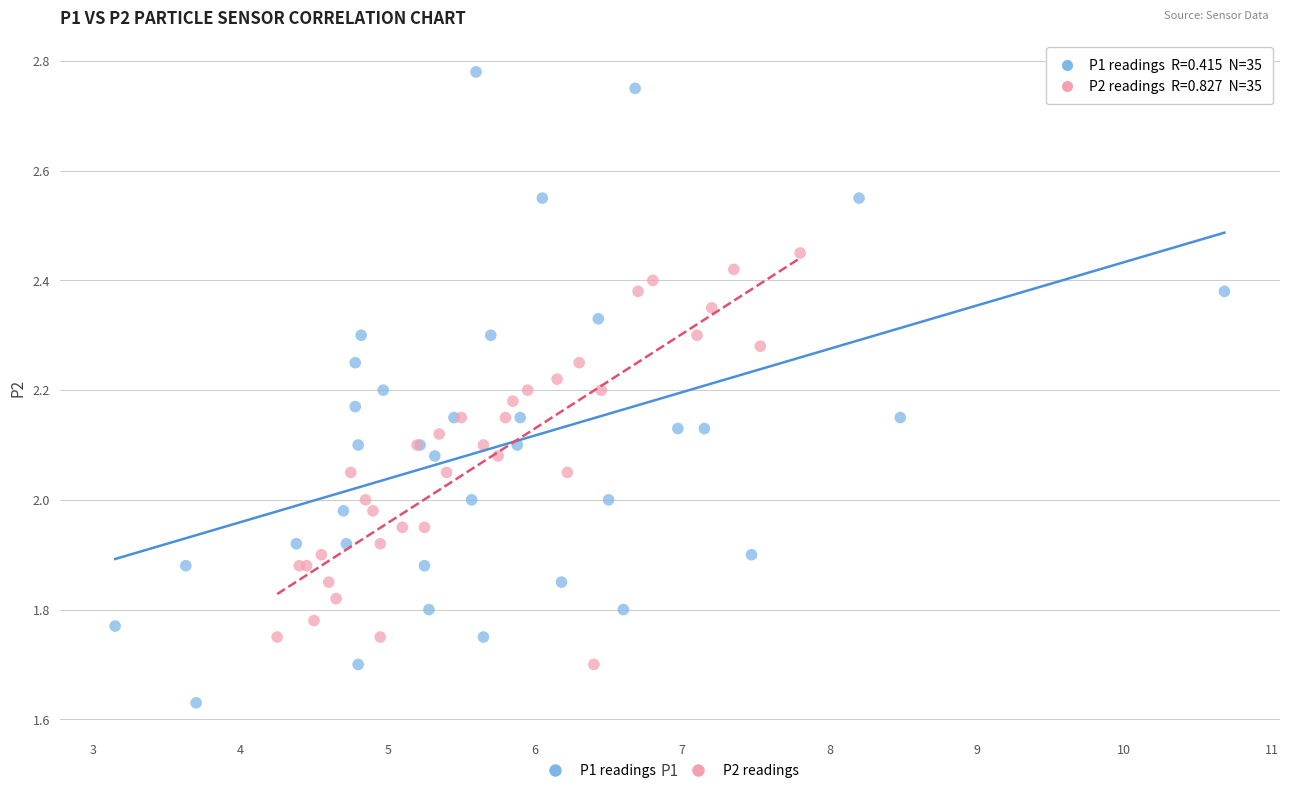

Which series contains the lowest Y value?

P1 readings